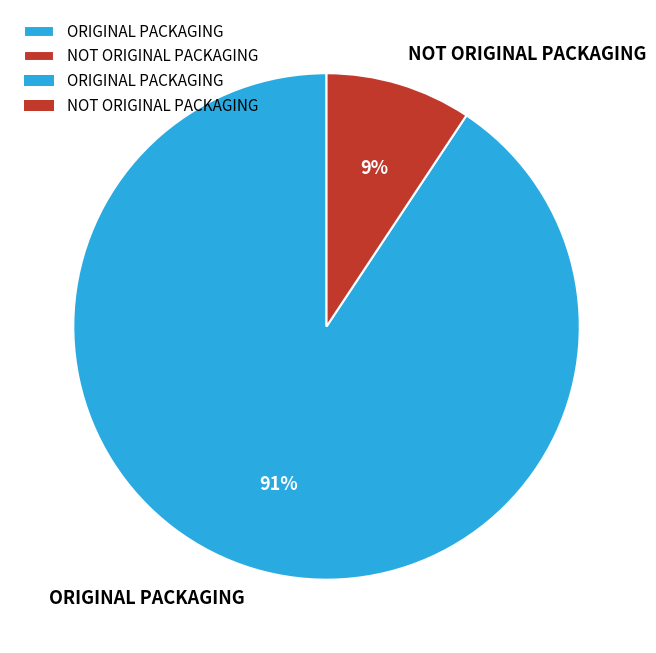

How many segments does this pie chart have?

2